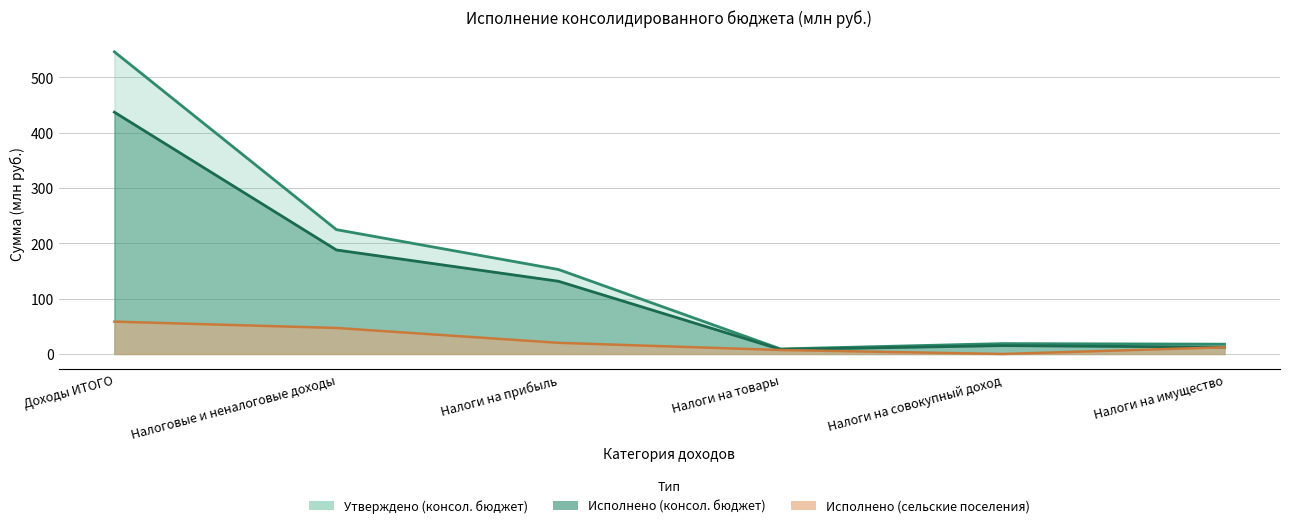

Reading right to left, transcribe all the data shown in this chart.

Утверждено (консол. бюджет): 17.7	18.8	9.2	152.8	224.8	546.4
Исполнено (консол. бюджет): 12.4	15.1	8.2	131.5	188.1	437.2
Исполнено (сельские поселения): 12.1	0.0	7.2	20.2	47.1	58.5